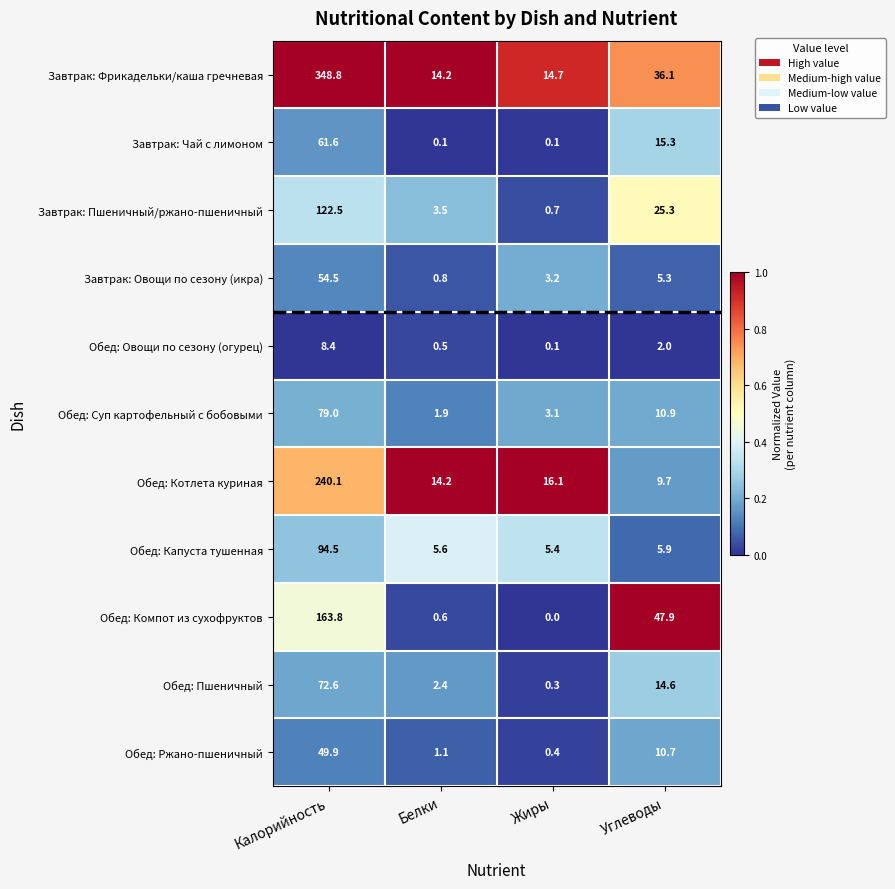

At how many categories does at least one series exceed 0?

4